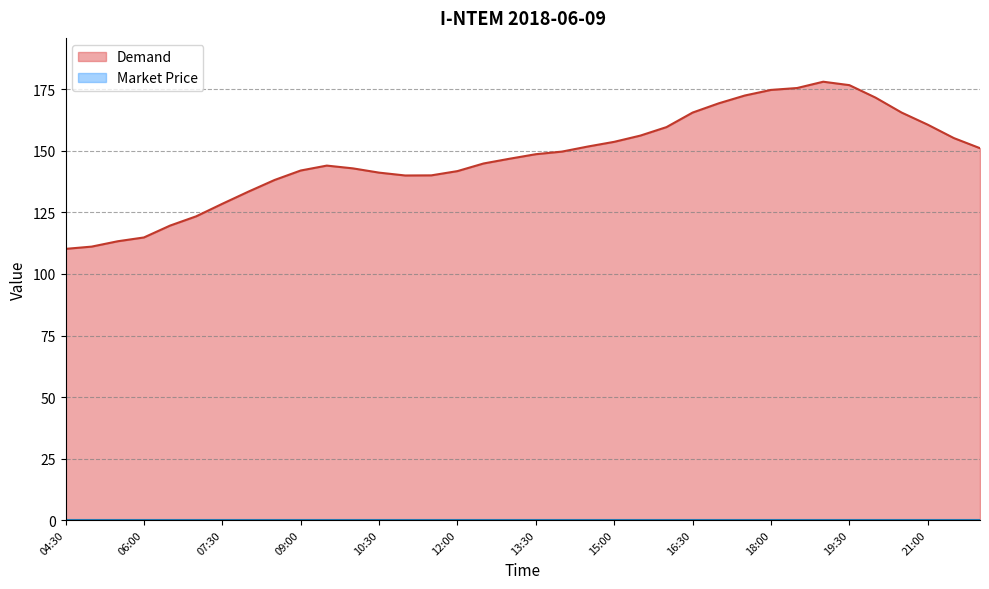

Where does the data first go above 148?

13:30